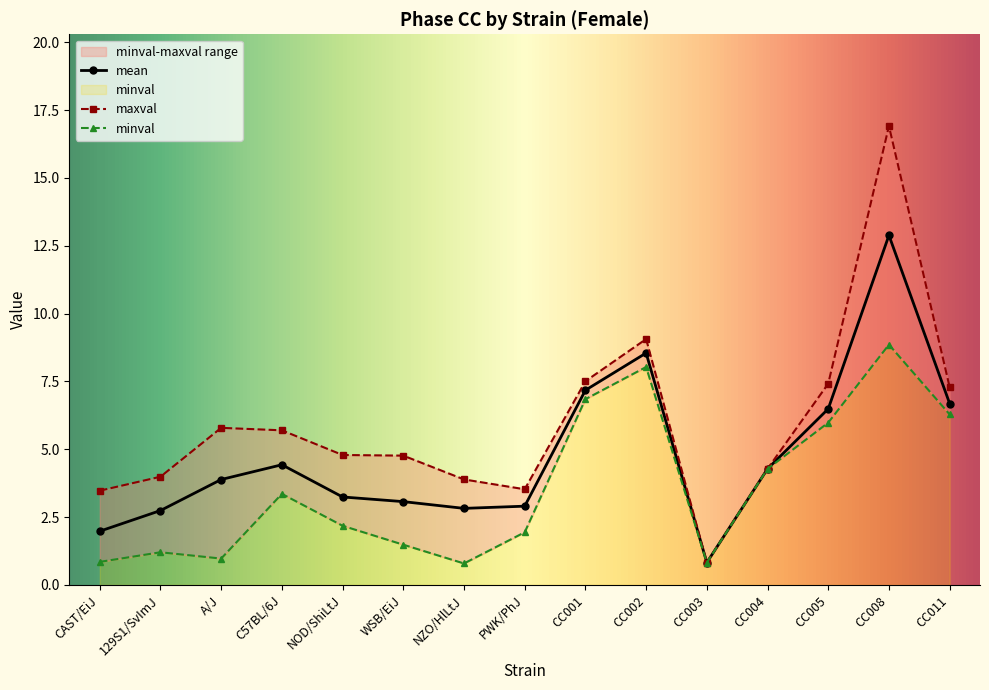

True or false: minval and maxval intersect in this chart.

False